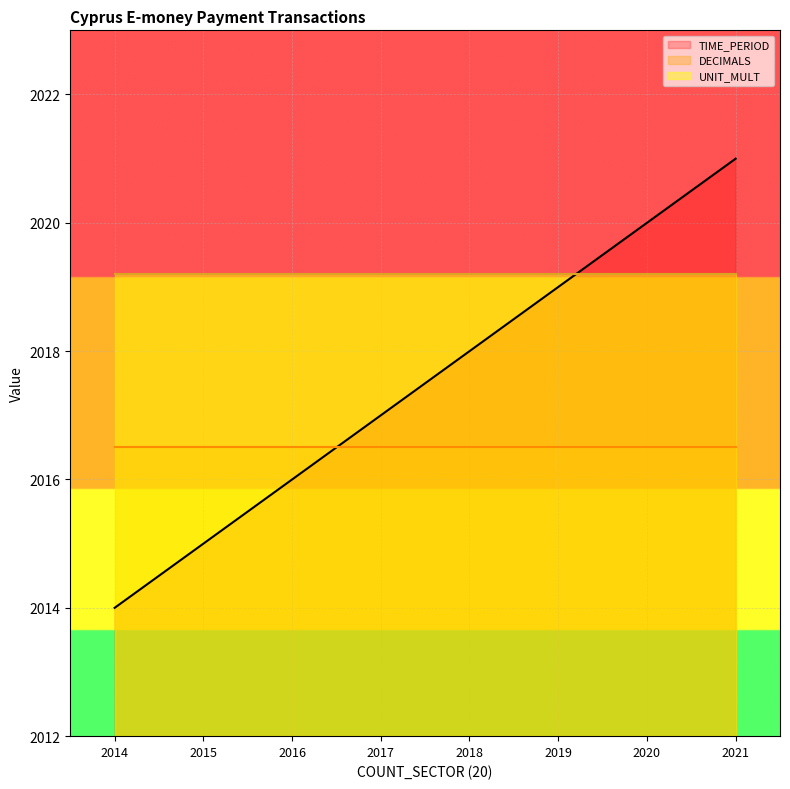

What is the approximate value of DECIMALS at 2015?

2016.5